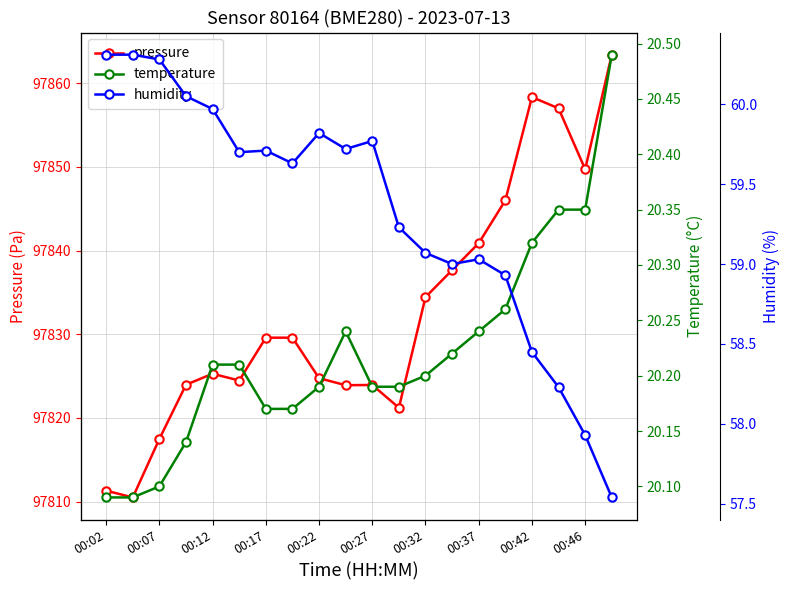

Is this an area chart (filled region under the line)?

No